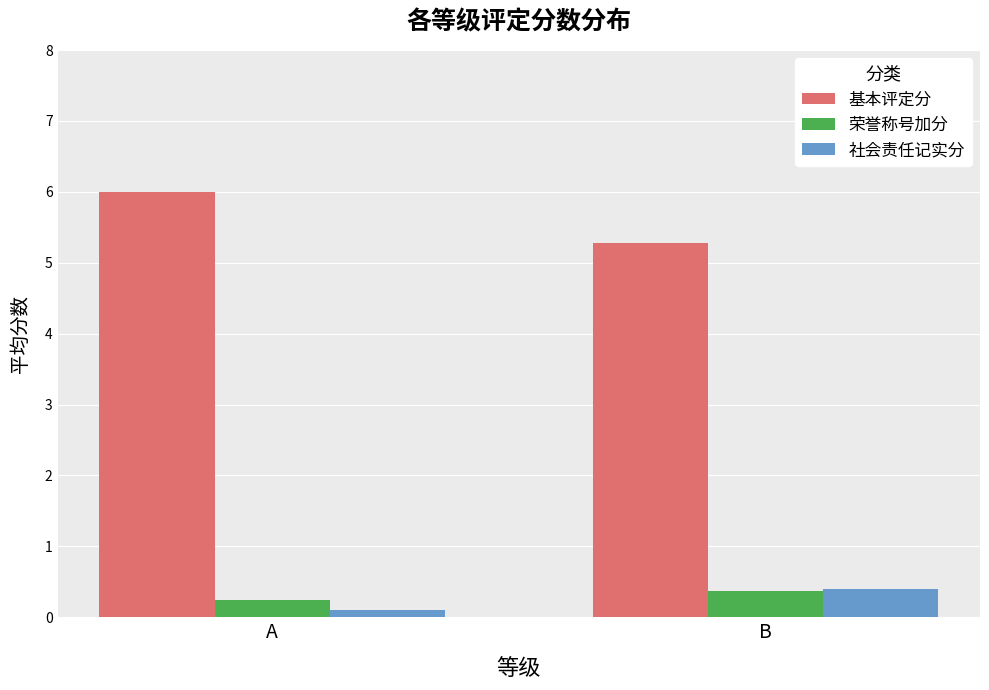

What is the difference between the highest and lowest values at B?

4.9